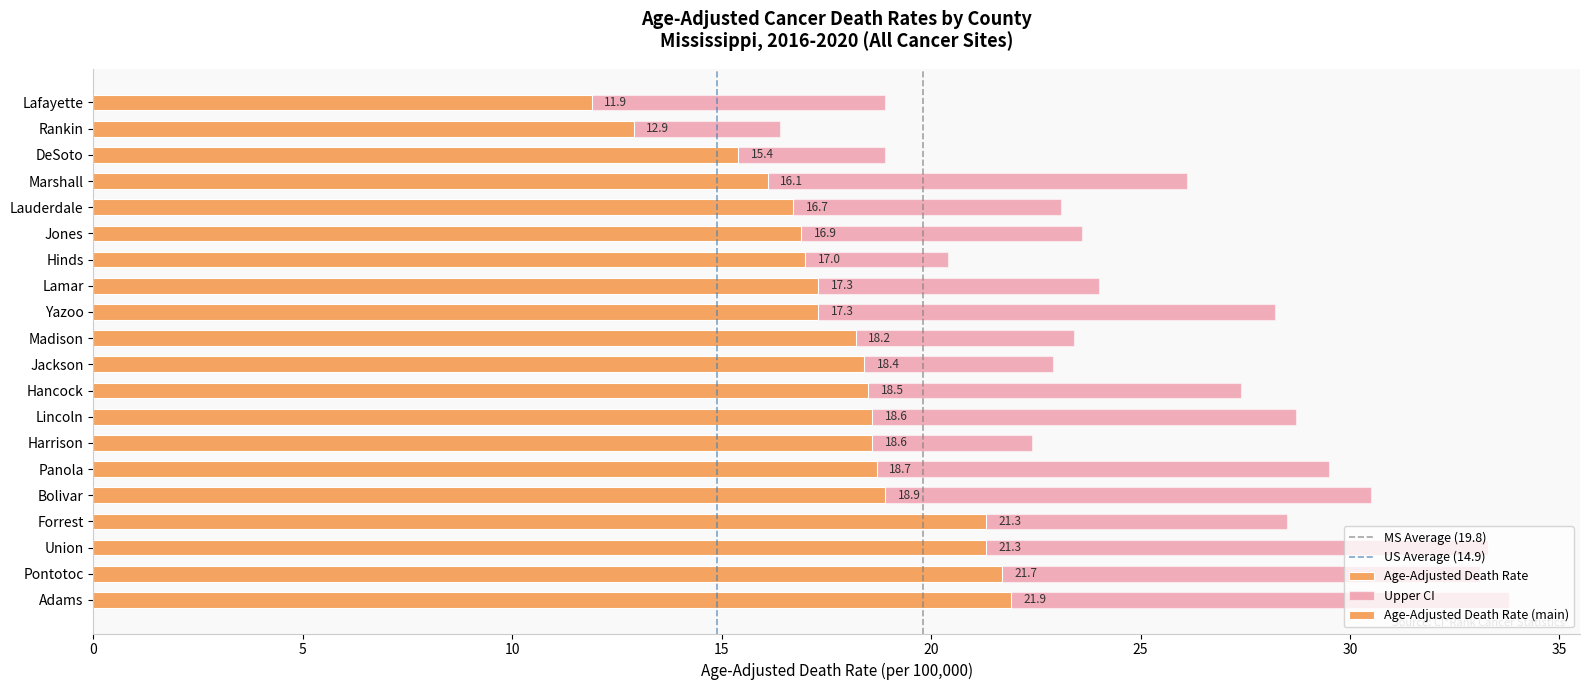

Reading left to right, list all the values displayed in this chart.

Age-Adjusted Death Rate: 11.9	12.9	15.4	16.1	16.7	16.9	17.0	17.3	17.3	18.2	18.4	18.5	18.6	18.6	18.7	18.9	21.3	21.3	21.7	21.9
Upper CI: 18.9	16.4	18.9	26.1	23.1	23.6	20.4	24.0	28.2	23.4	22.9	27.4	28.7	22.4	29.5	30.5	28.5	33.3	33.1	33.8